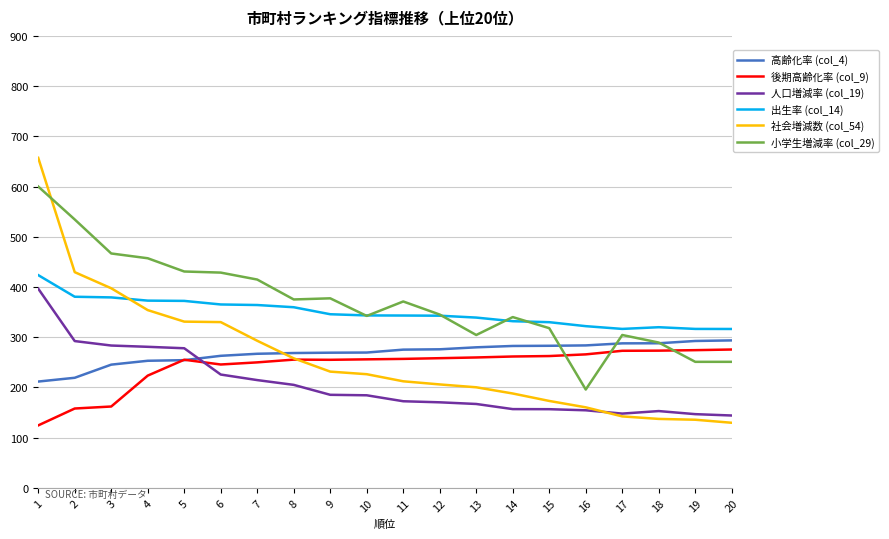

Which series has the largest total across all categories?

小学生増減率 (col_29)